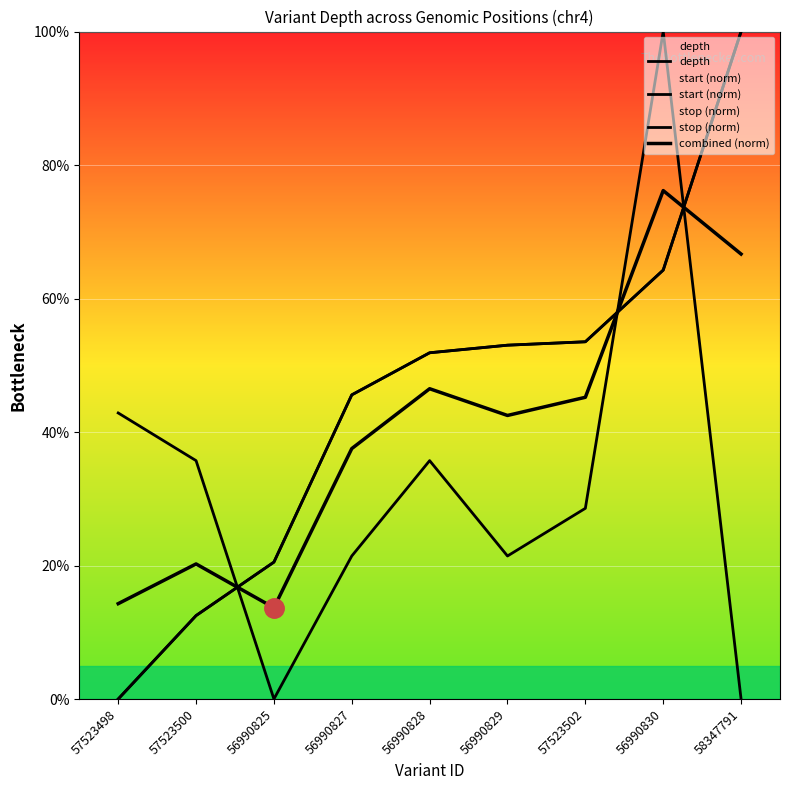

Where does the stop (norm) series first go above 51?

56990828